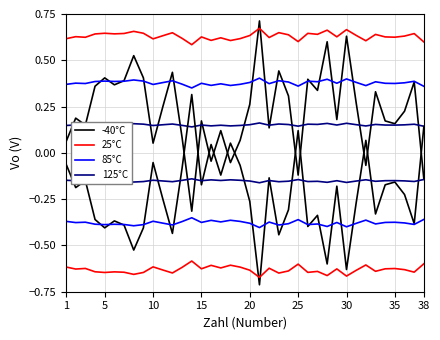

In 85°C, how many points are higher than both neighbors (excluding endpoints)?

13